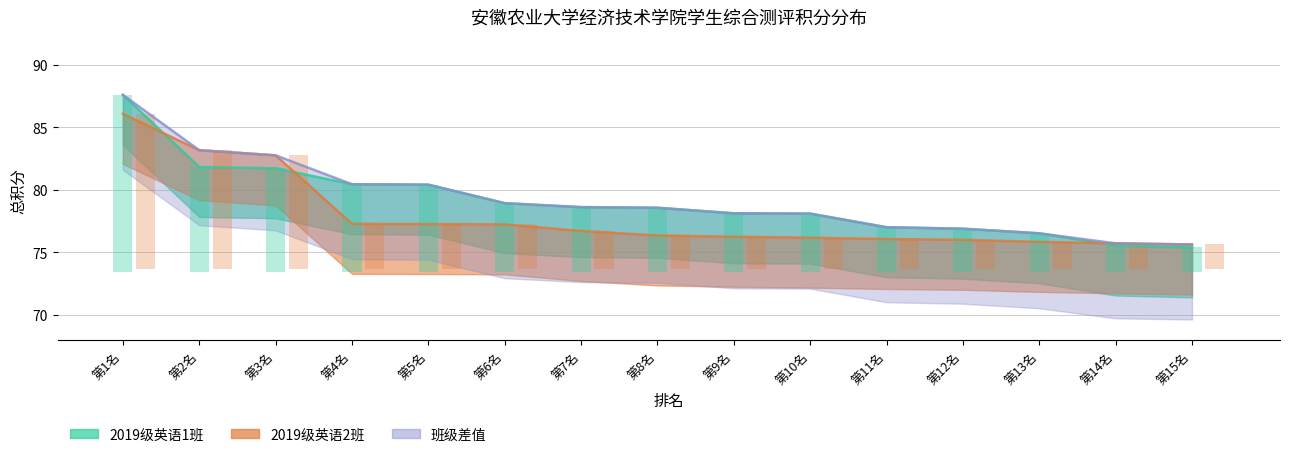

What is the value of the 2019级英语2班 bar at the 8th from the left?

2.7